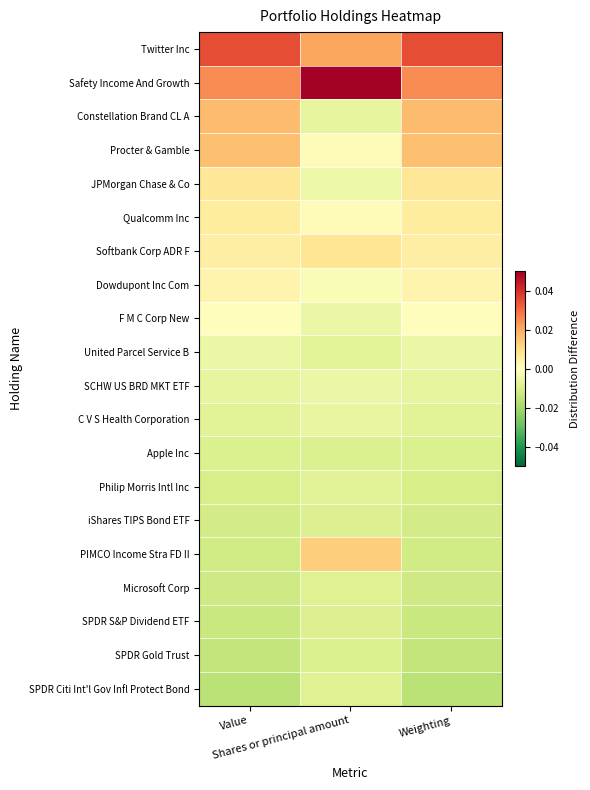

At which category is the sum across all series the highest?

Shares or principal amount